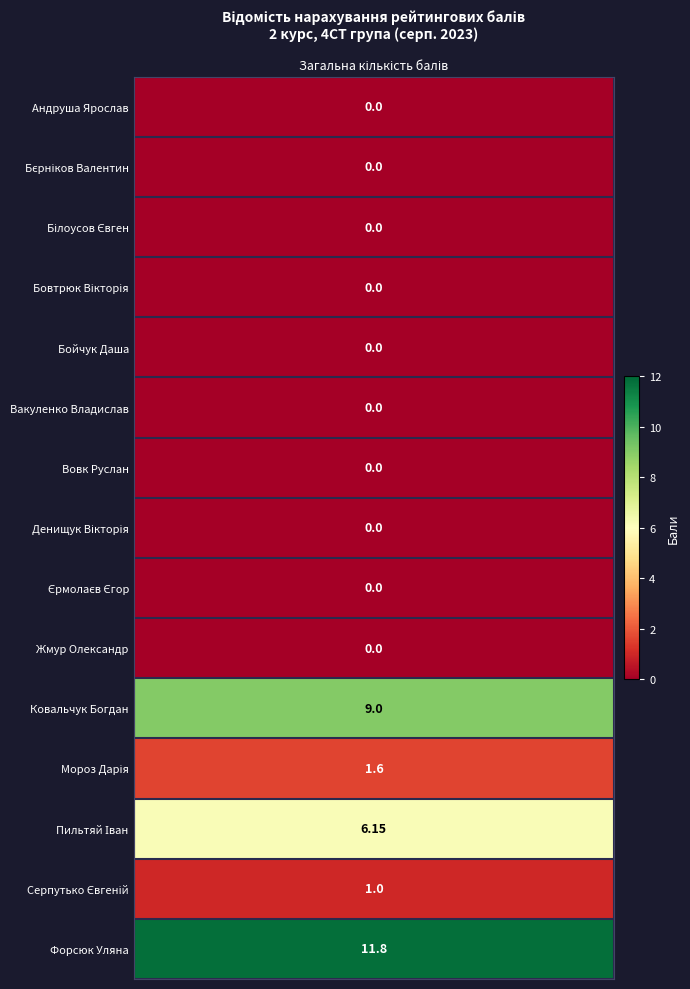

What is the maximum value shown in the chart?

11.8